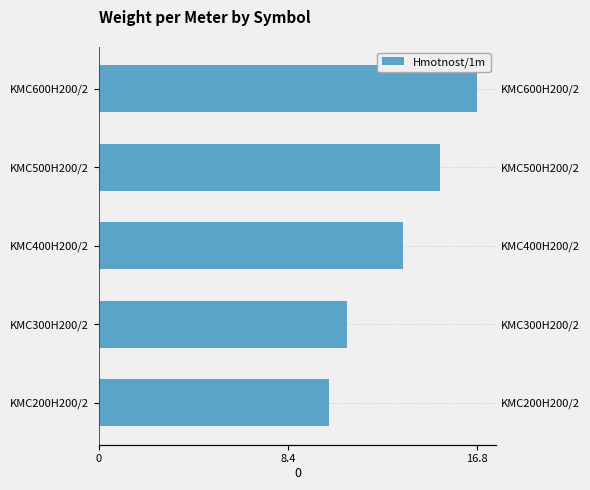

Between KMC400H200/2 and KMC200H200/2, which is larger?

KMC400H200/2